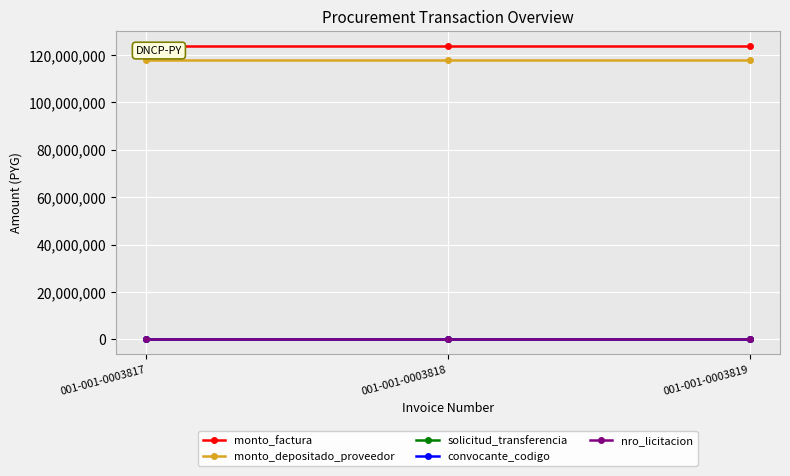

How many lines are shown in the chart?

5